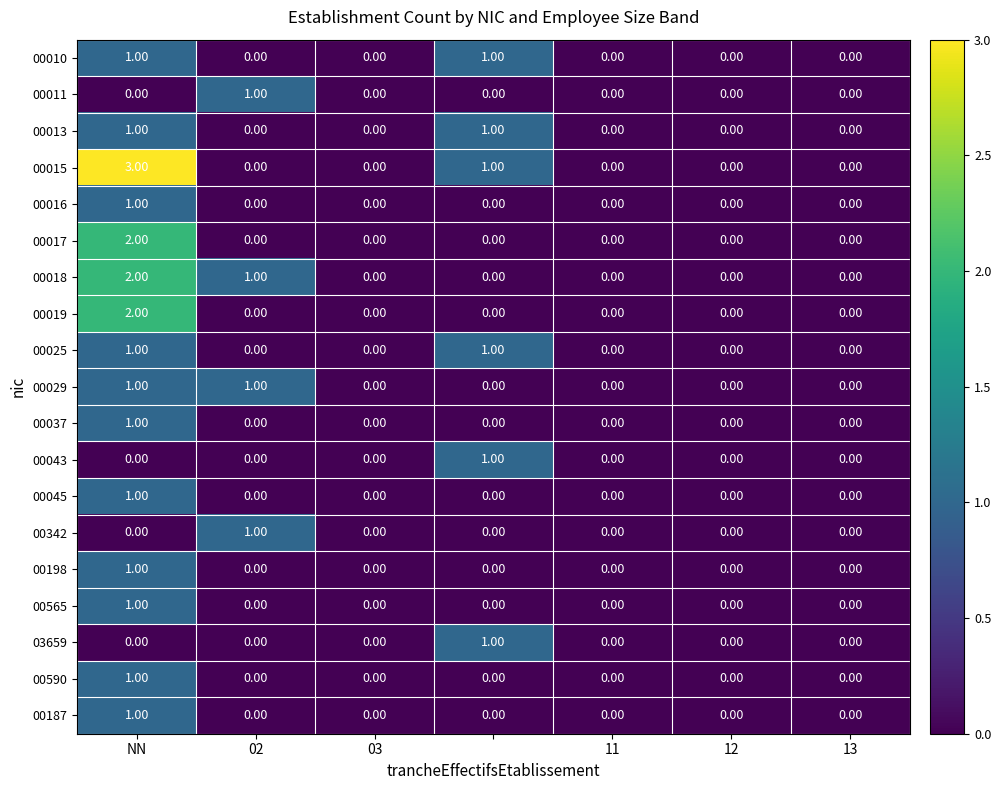

At how many categories does at least one series exceed 2?

1